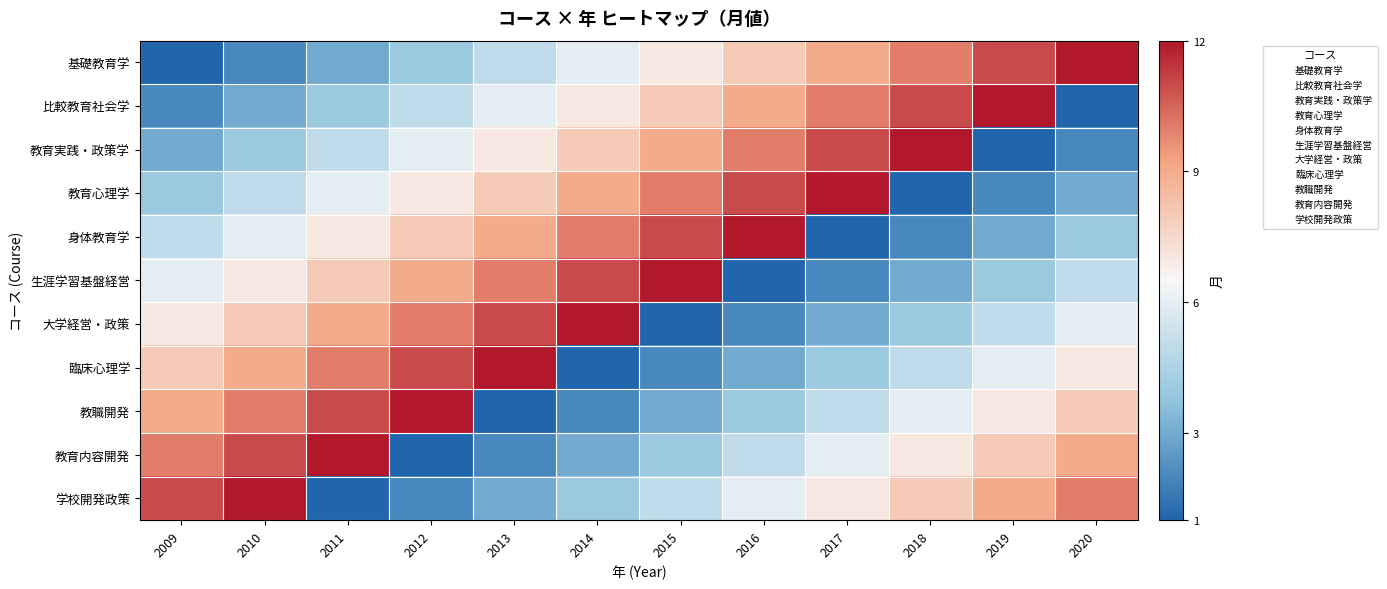

Which series has the largest range (max minus min)?

基礎教育学